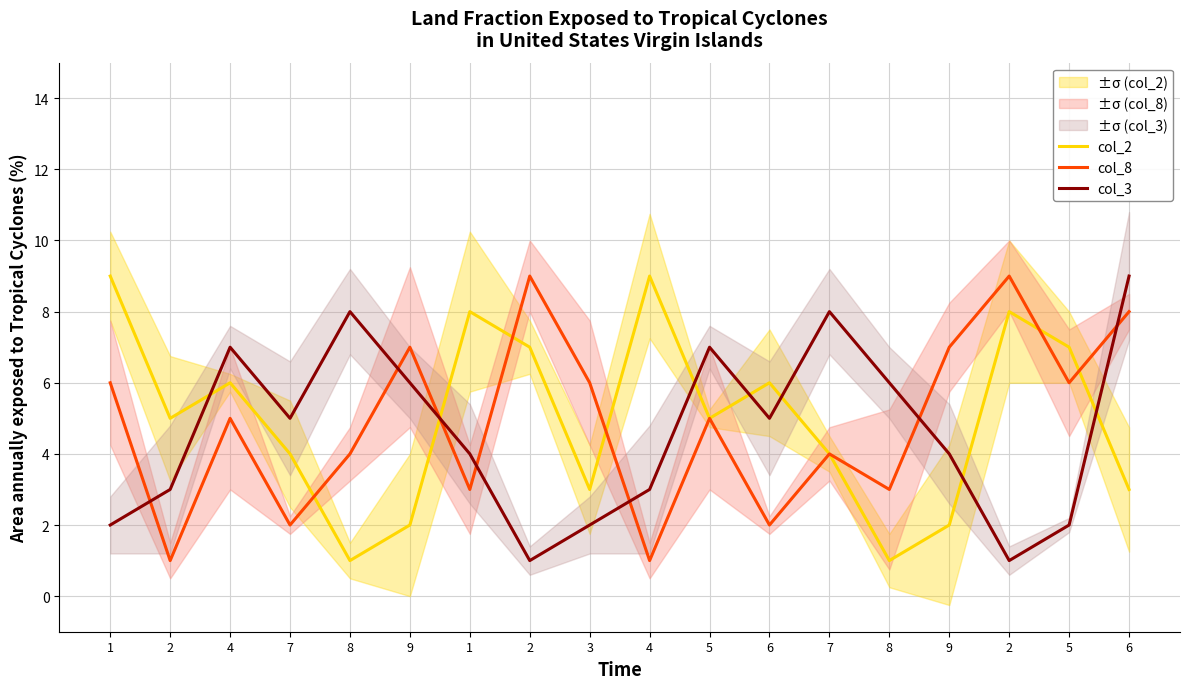

What is the sum of the col_3 values at 8 and 9?

10